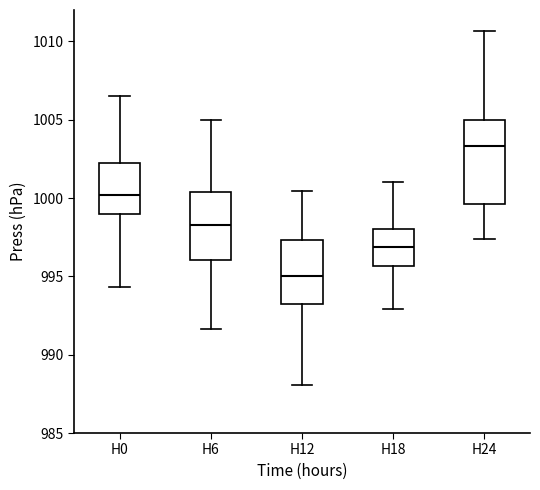

Where does the lower whisker of the box for H24 end on the y-axis? The values are not printed on the chart, so give them approximately, as read against the axis.

997.5